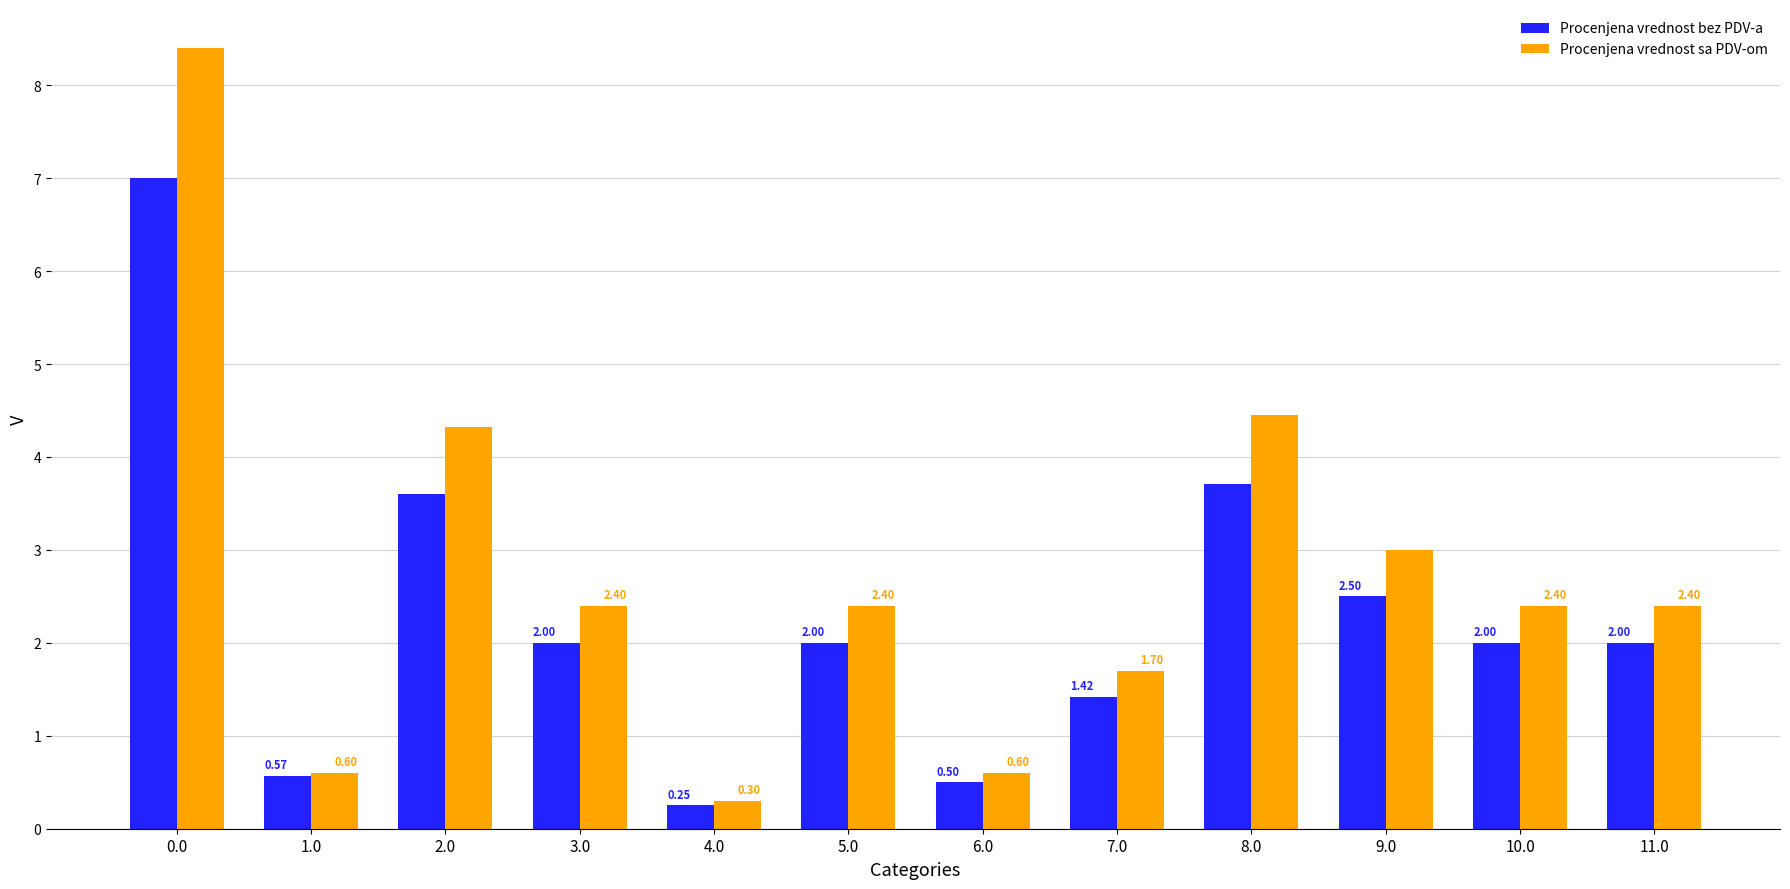

What is the sum of the Procenjena vrednost bez PDV-a values at 6.0 and 4.0?

0.8